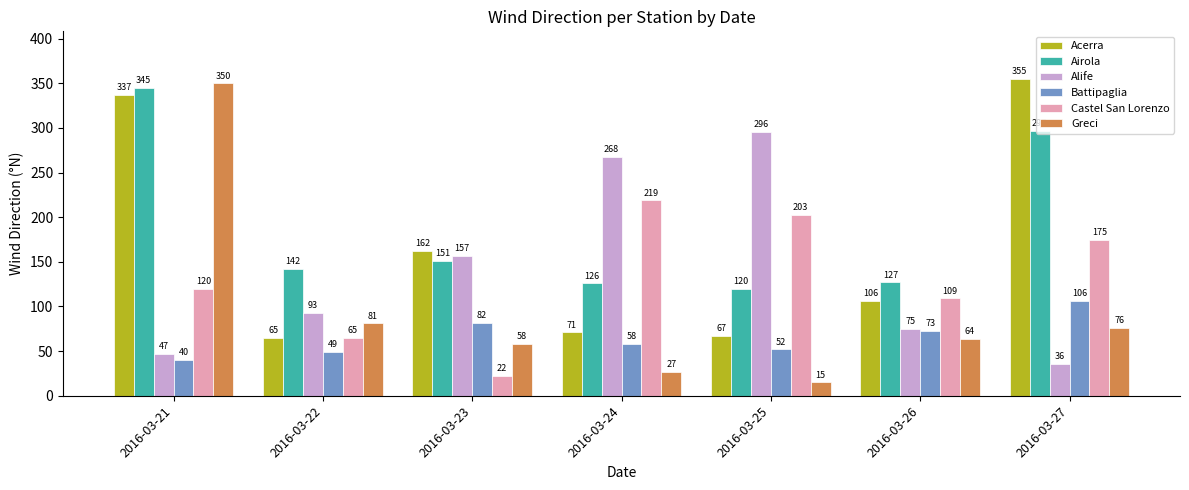

Is the value of Battipaglia at 2016-03-25 greater than the value of Alife at 2016-03-22?

No